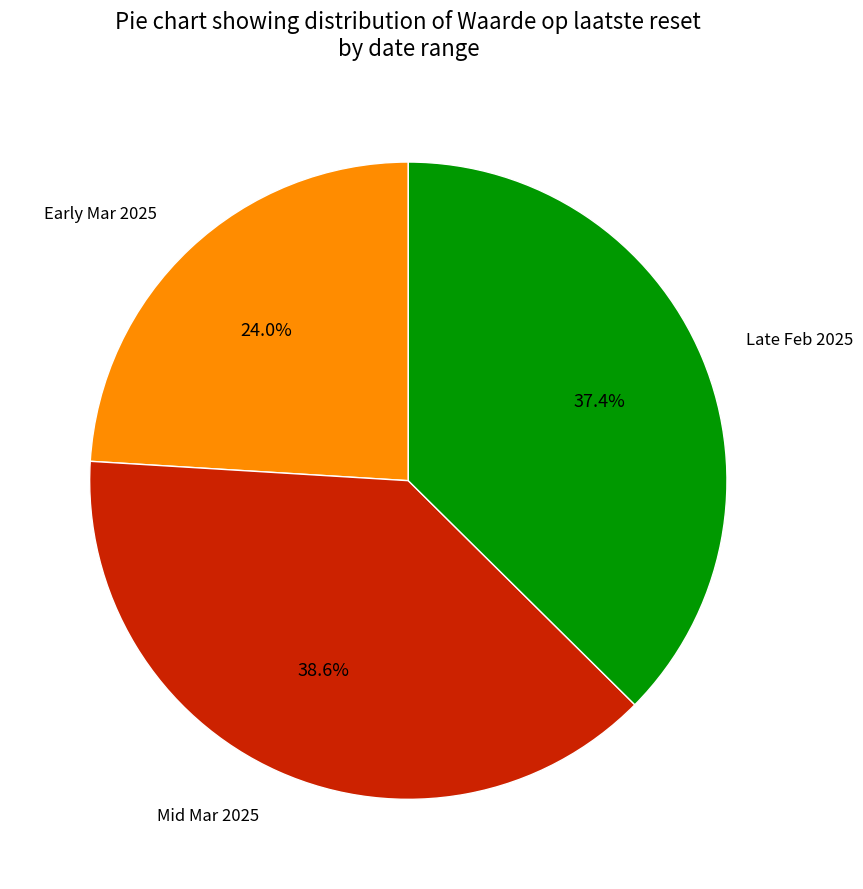

Is there a majority slice in this chart?

No